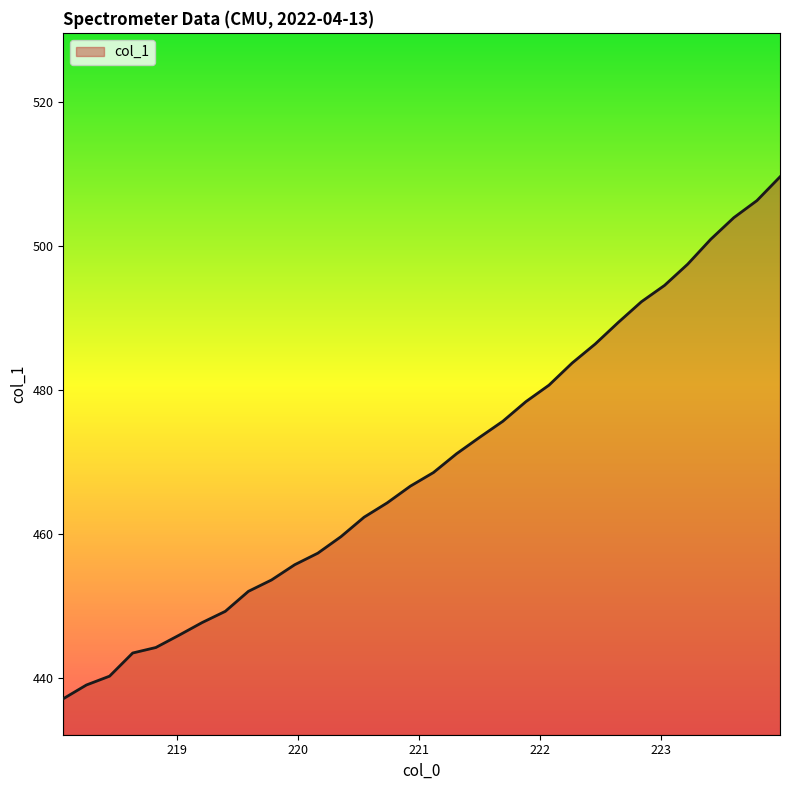

What is the maximum value shown in the chart?

509.6